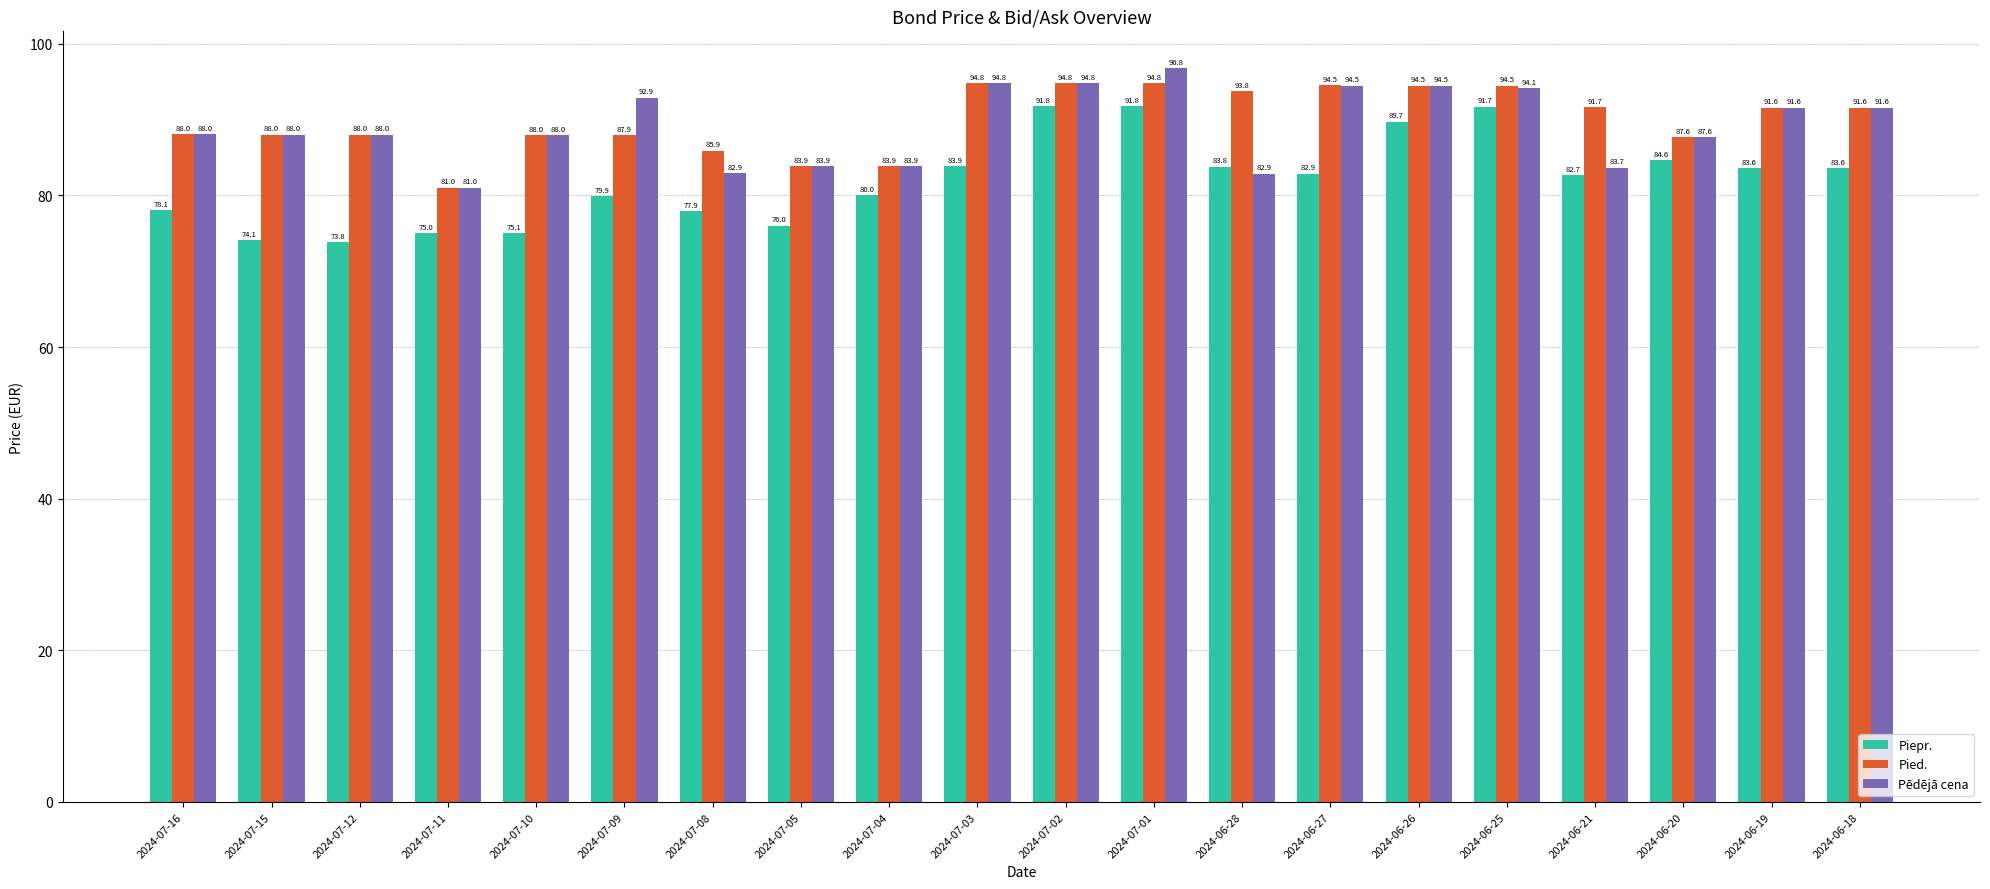

What is the total value across all series at 2024-06-19?

266.8